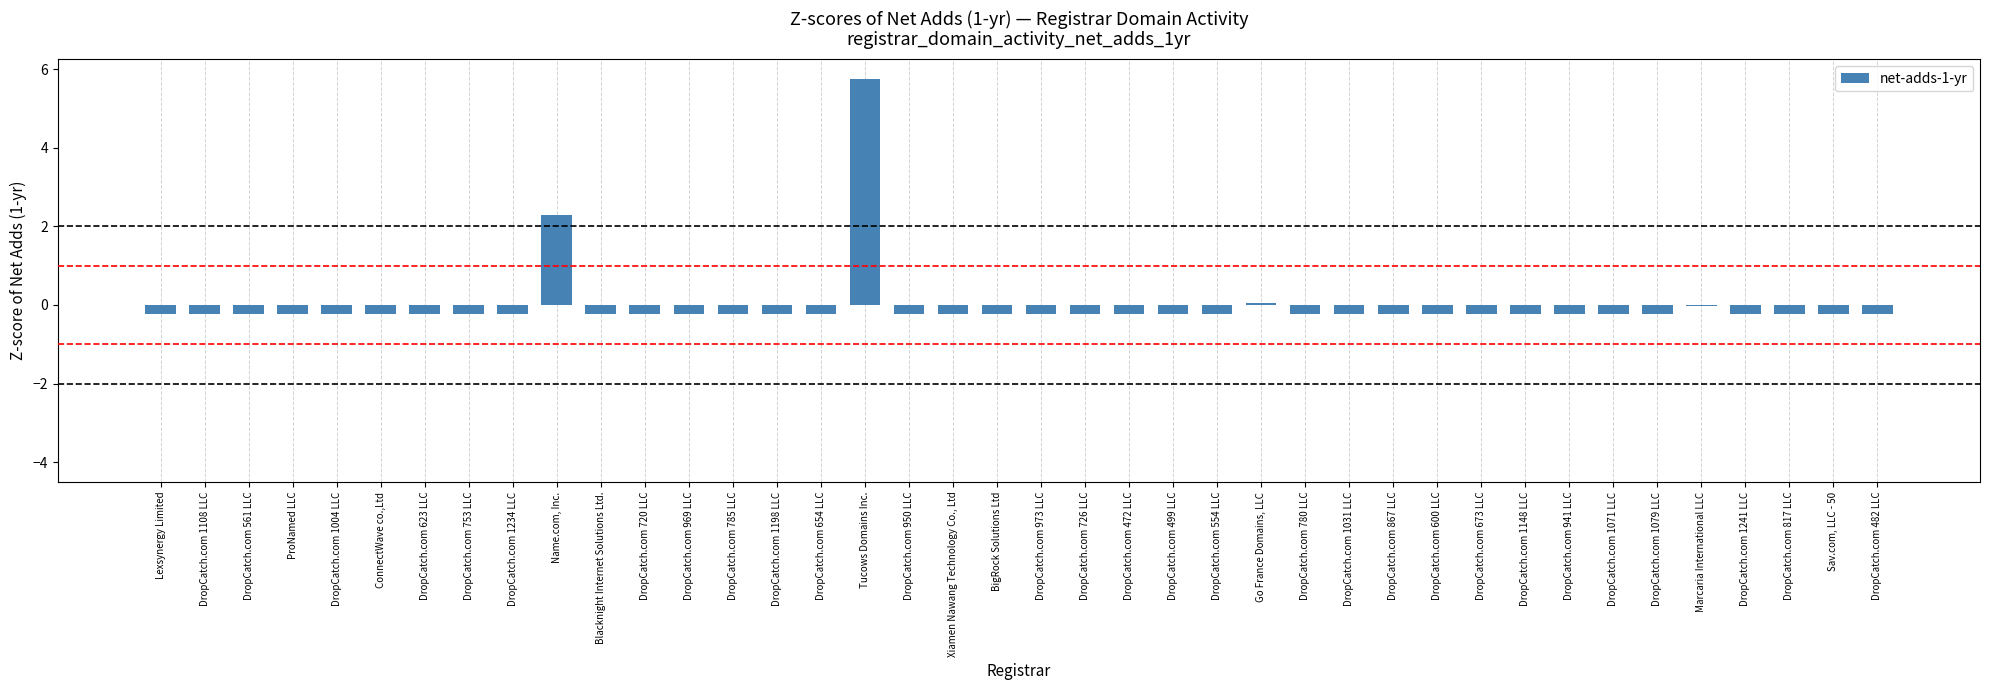

Which label corresponds to the largest value in the chart?

Tucows Domains Inc.